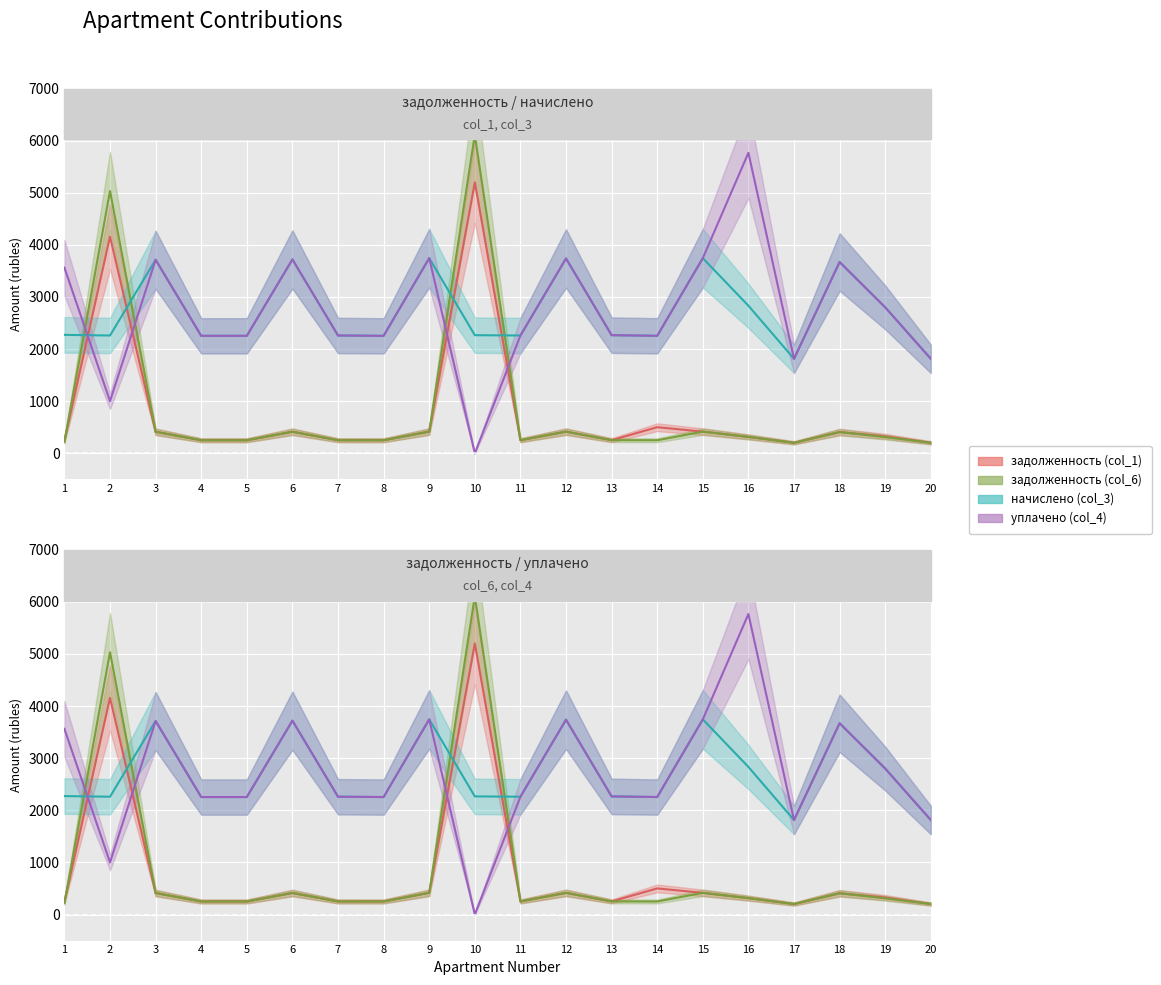

What is the total value across all series at 17?

4029.6